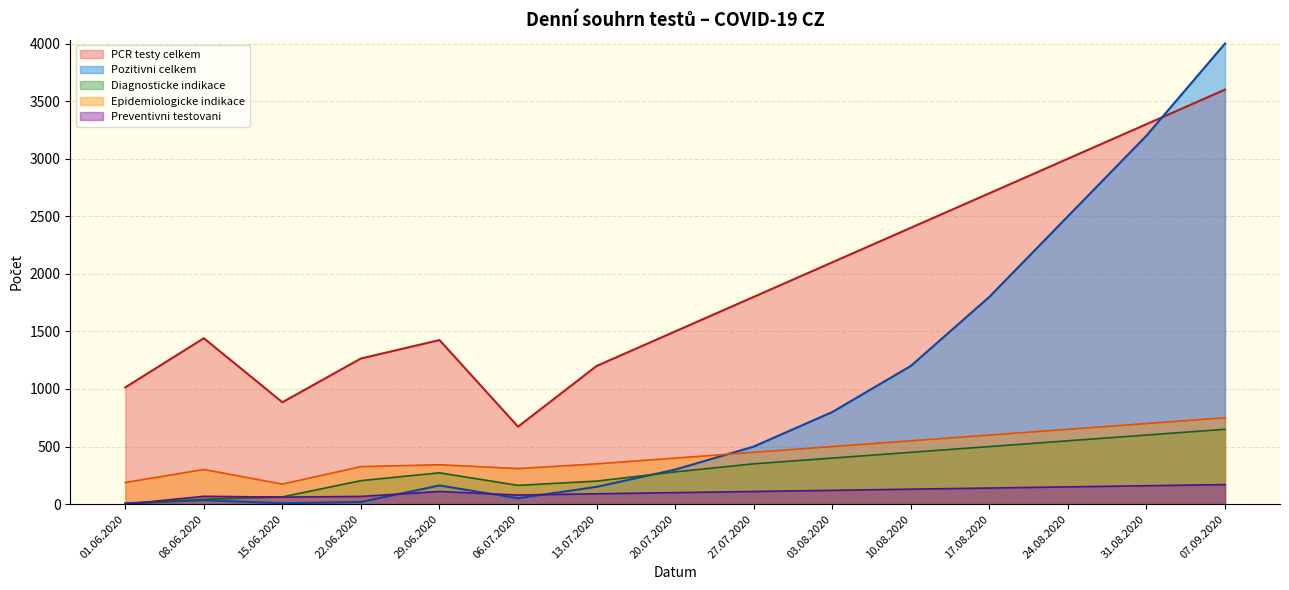

True or false: Pozitivni celkem has more than 1 points higher than both neighbors.

True